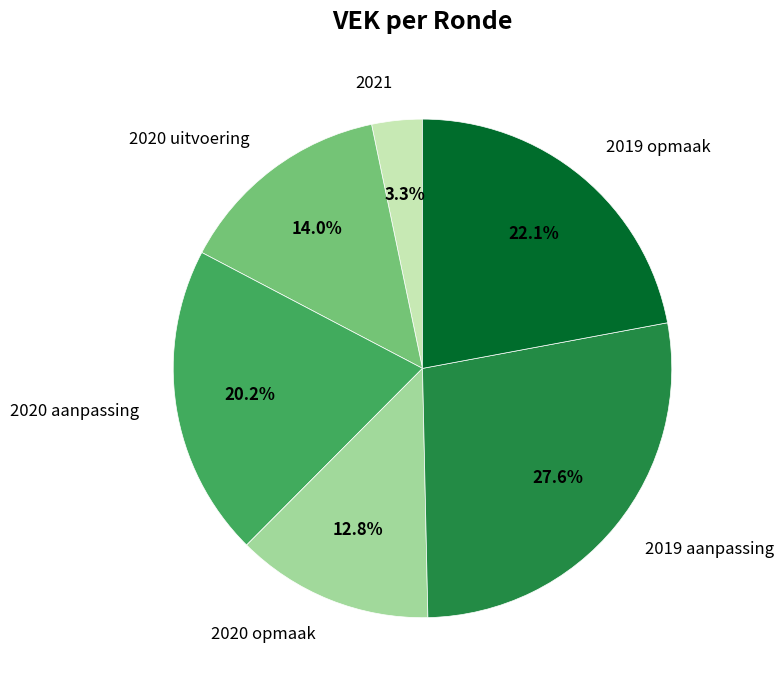

To the nearest percent, what percentage of the pie is 2020 opmaak?

13%